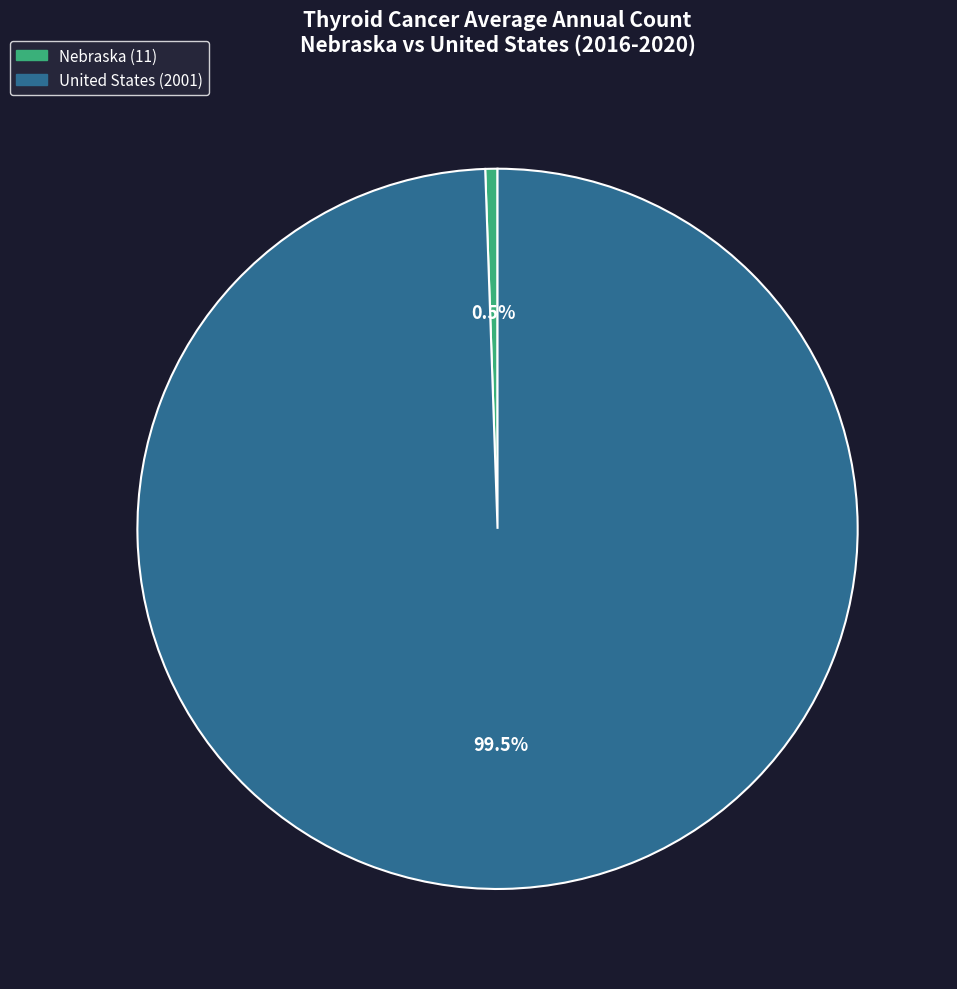

Combined, what portion of the pie is Nebraska and United States?

100.0%